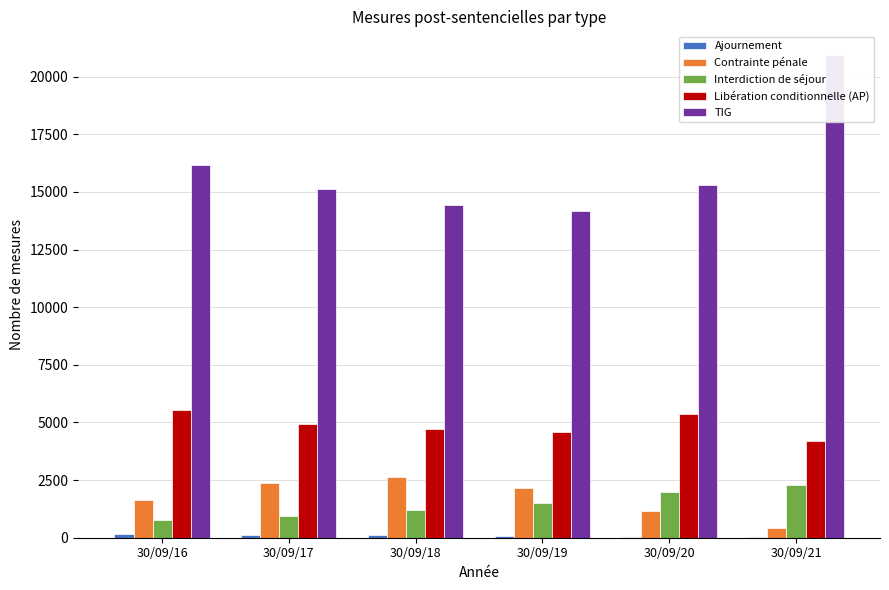

At which category is the sum across all series the highest?

30/09/21